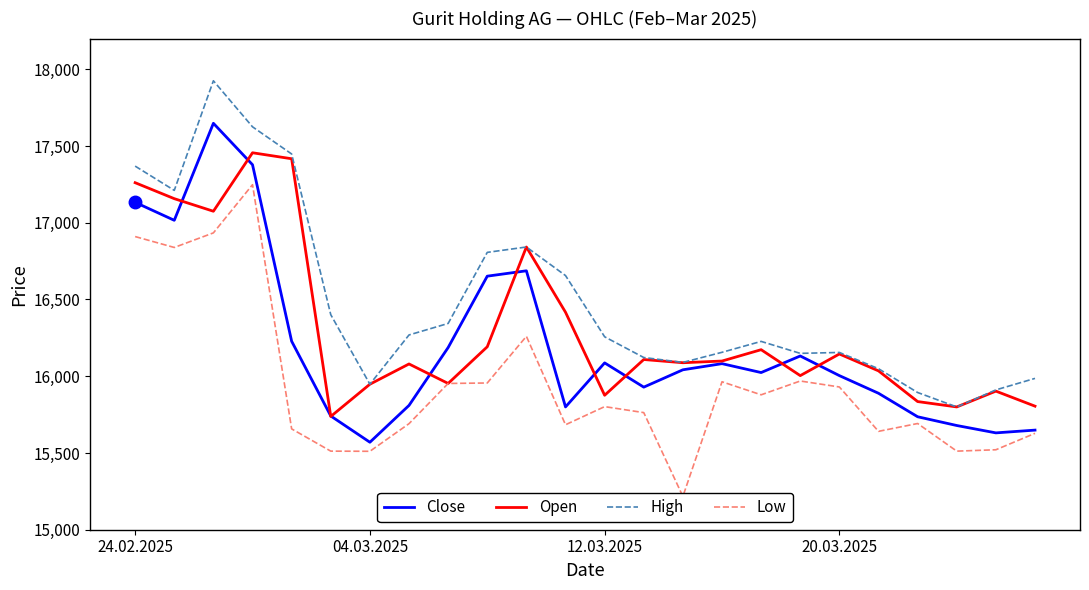

List the series in order of their overall mean, highest first.

High, Open, Close, Low